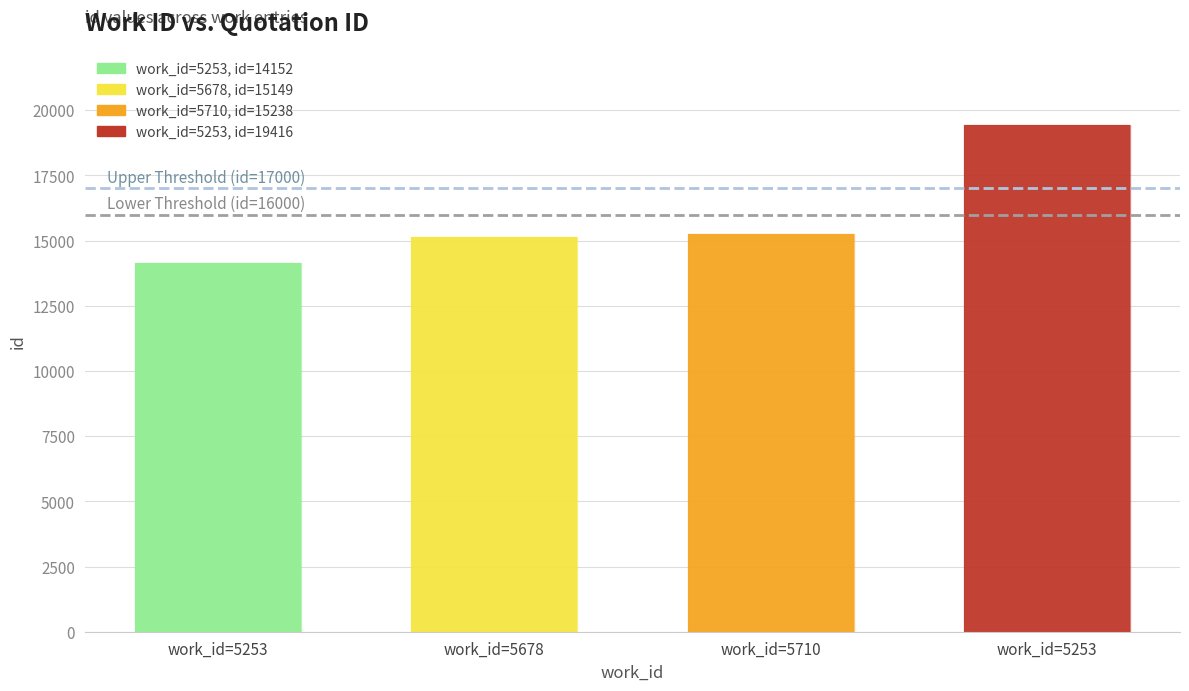

Does the chart contain any negative values?

No